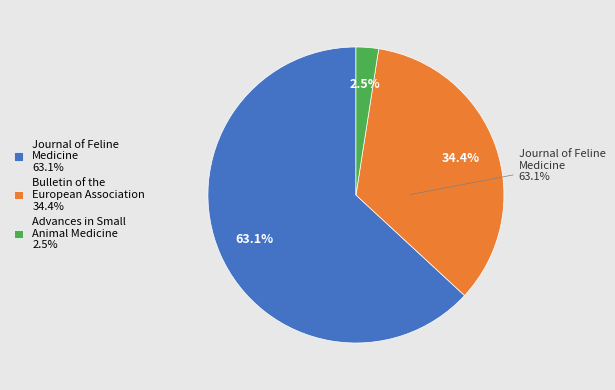

To the nearest percent, what portion does Journal of Feline Medicine and Surgery represent?

63%